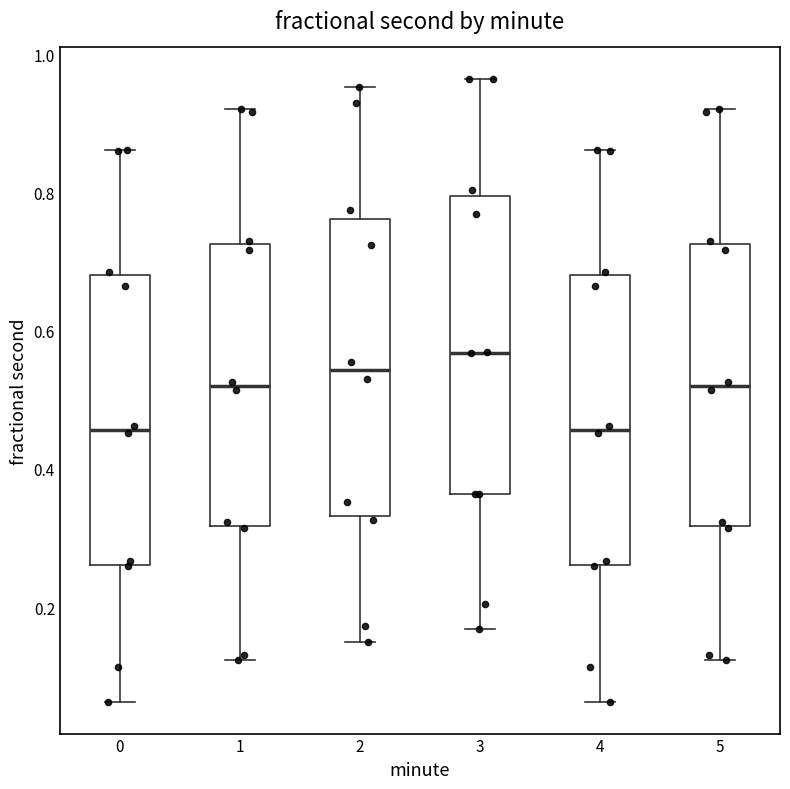

Reading left to right, read every box against the y-axis: the position of its median line, the range the box covers, and the ends of its whiskers. The values are not printed on the chart, so give them approximately, as read against the axis.

0: median 0.46, box 0.26 to 0.68, whiskers 0.06 to 0.86
1: median 0.52, box 0.32 to 0.72, whiskers 0.12 to 0.92
2: median 0.54, box 0.34 to 0.76, whiskers 0.14 to 0.96
3: median 0.56, box 0.36 to 0.80, whiskers 0.16 to 0.96
4: median 0.46, box 0.26 to 0.68, whiskers 0.06 to 0.86
5: median 0.52, box 0.32 to 0.72, whiskers 0.12 to 0.92